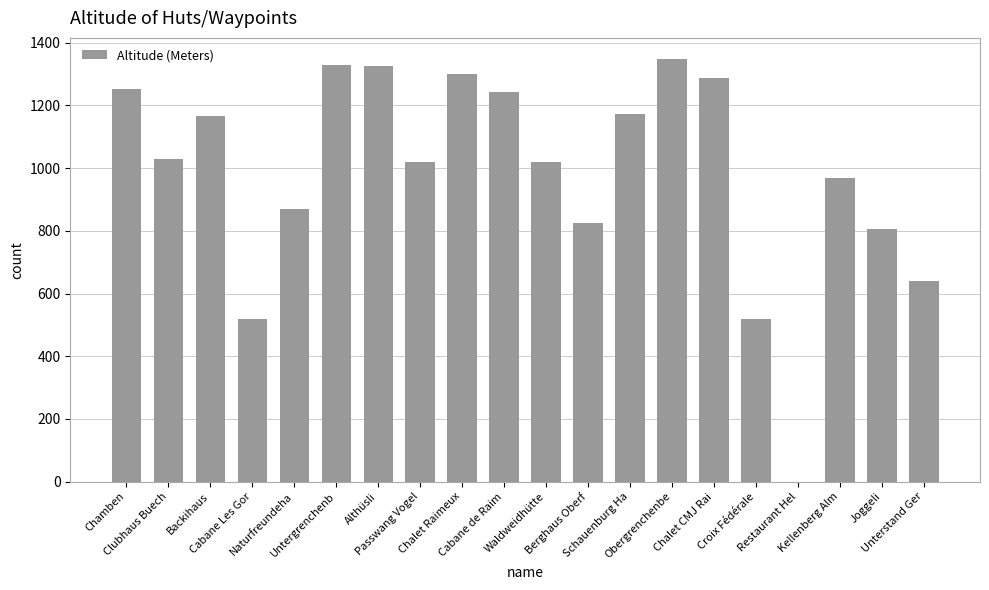

What is the maximum value shown in the chart?

1348